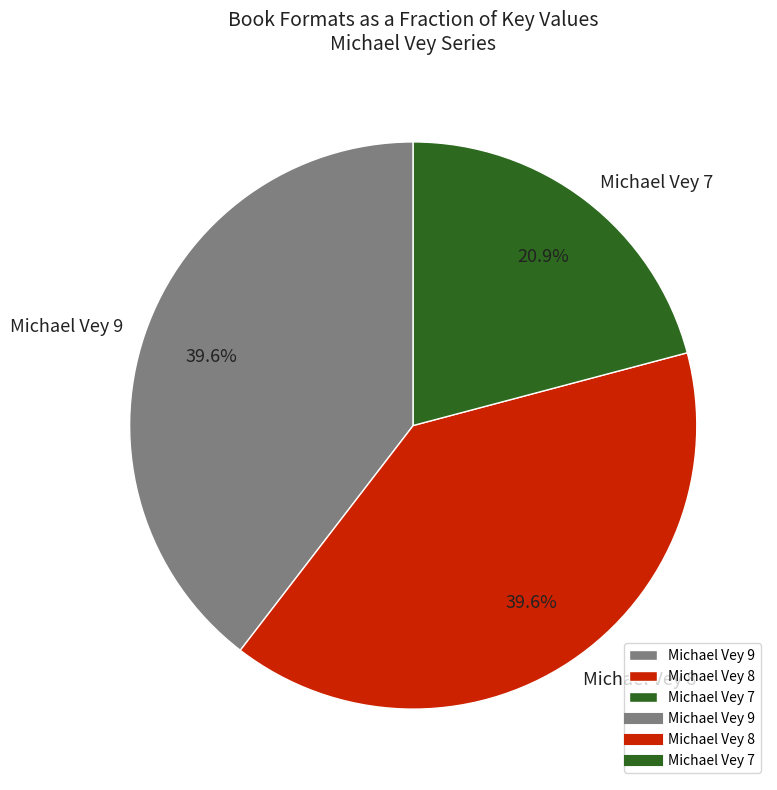

Approximately how many times larger is the value at Michael Vey 7 compared to Michael Vey 9?

0.5